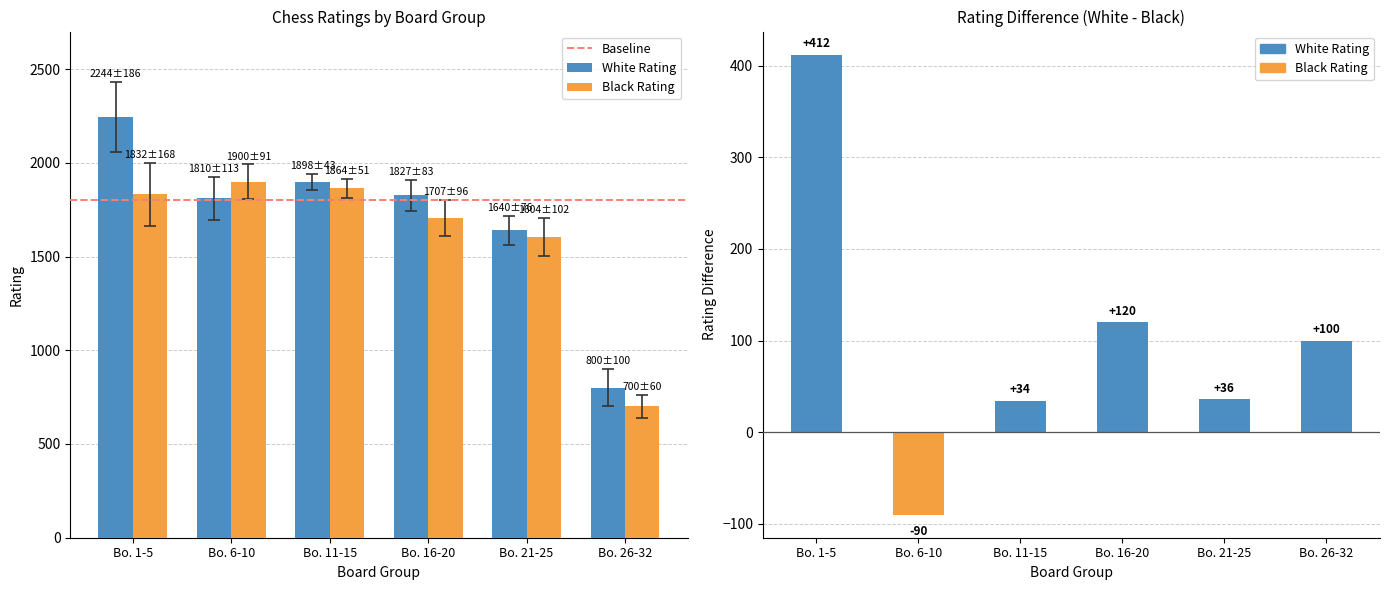

How many categories are shown in the chart?

6